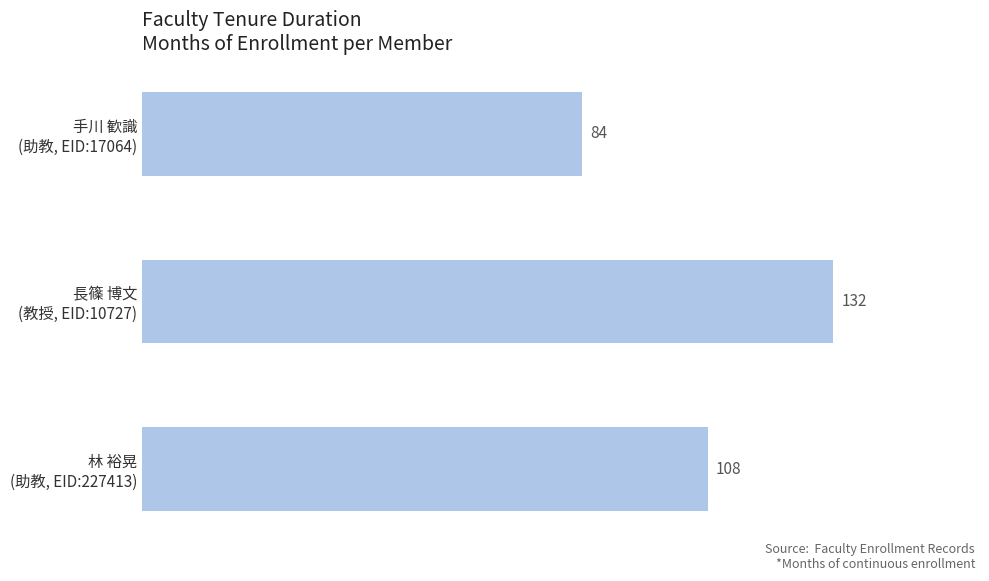

What is the average value?

108